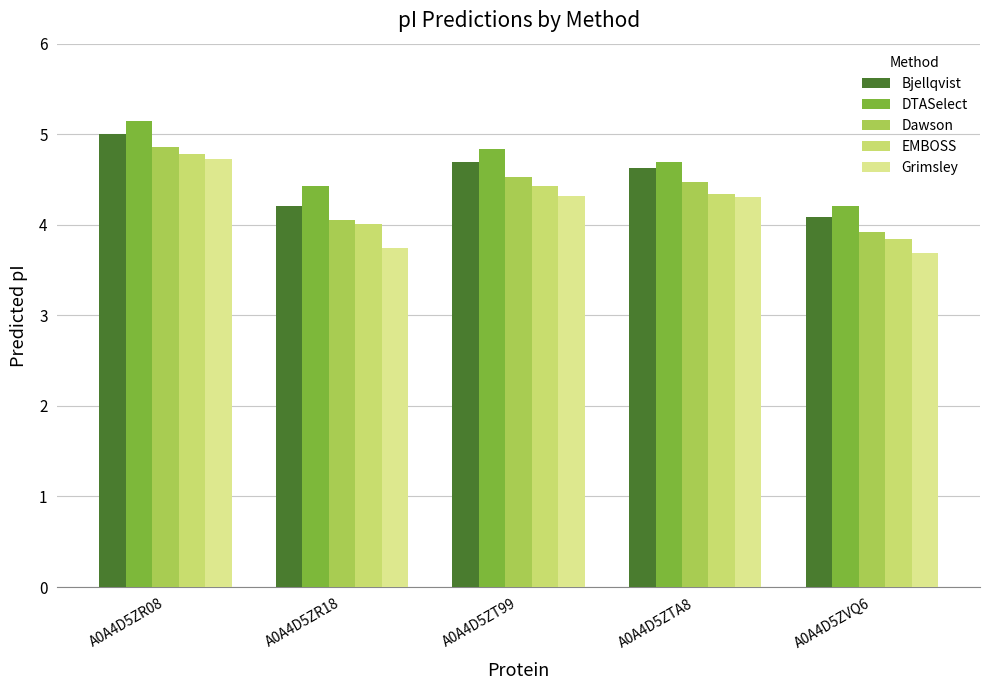

How many groups of bars are there?

5